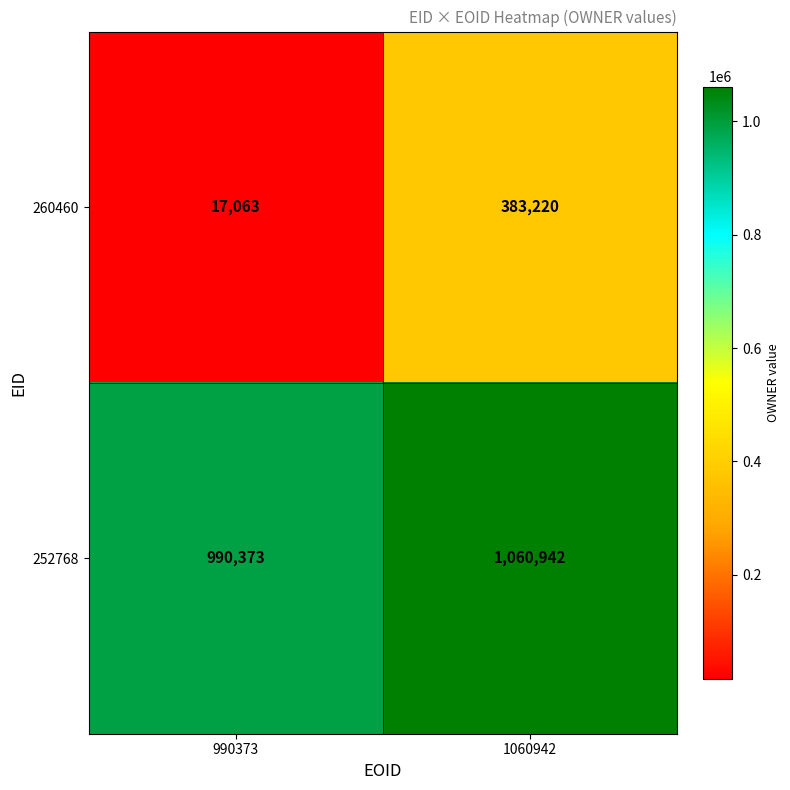

What is the average value of the 252768 series?

1025658